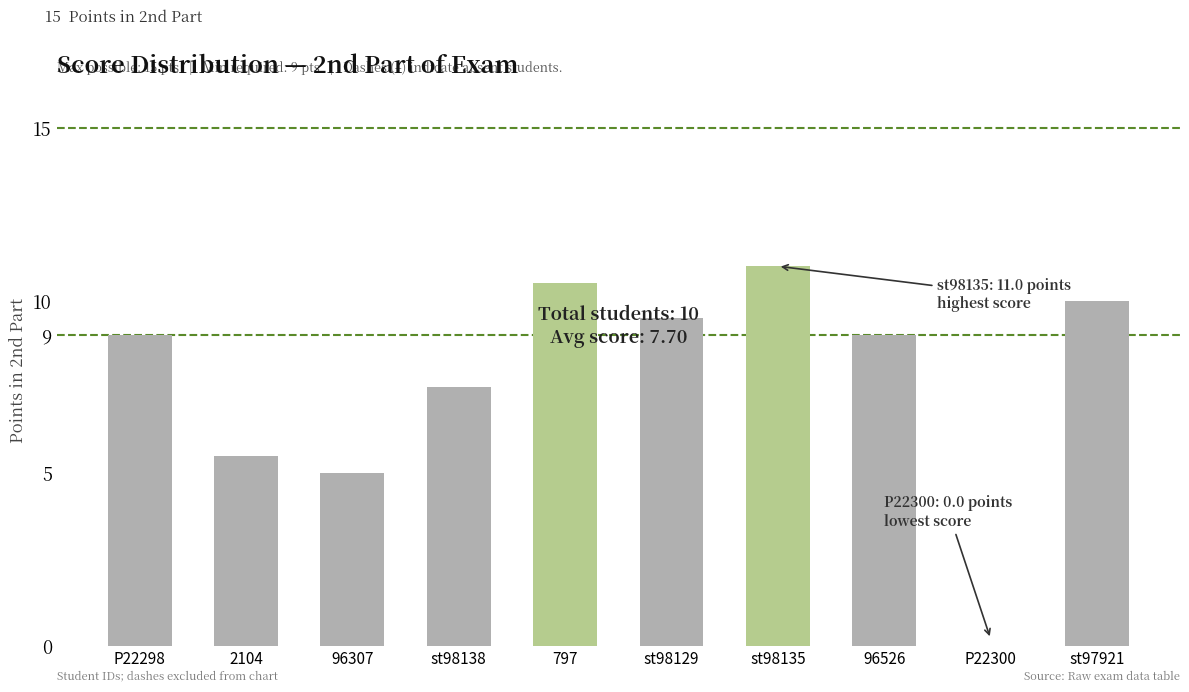

True or false: the data shows 0.0 at P22300.

True